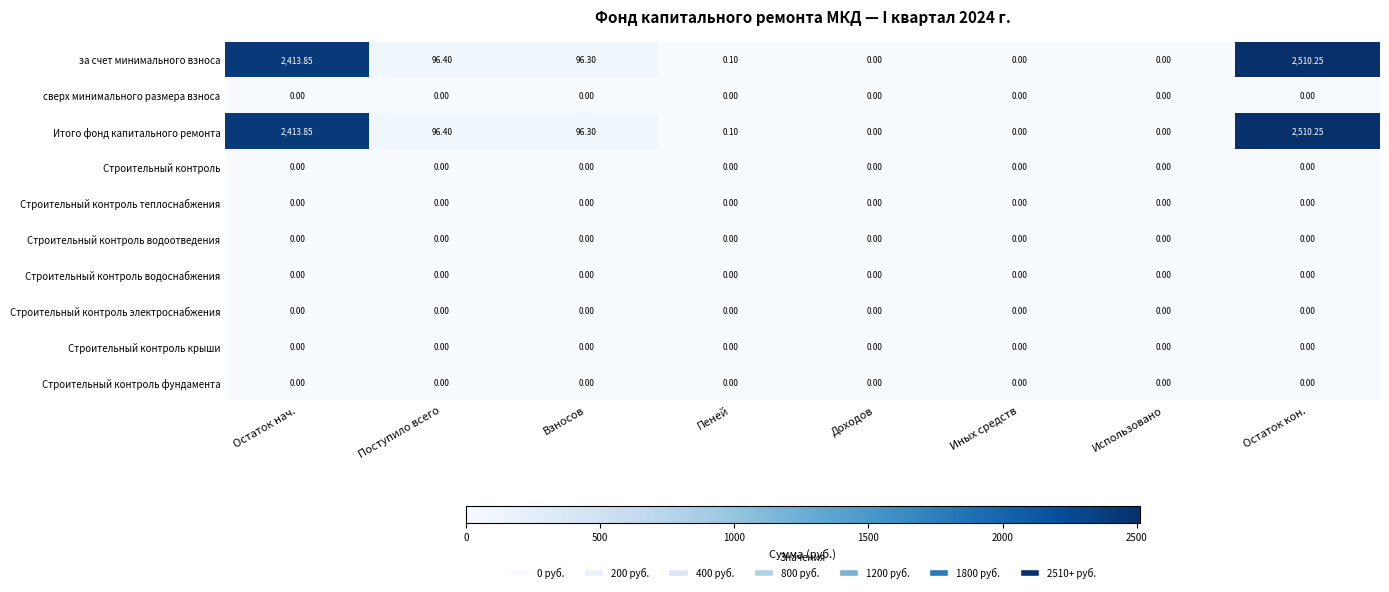

Is the value of Строительный контроль at Поступило всего greater than the value of Итого фонд капитального ремонта at Пеней?

No